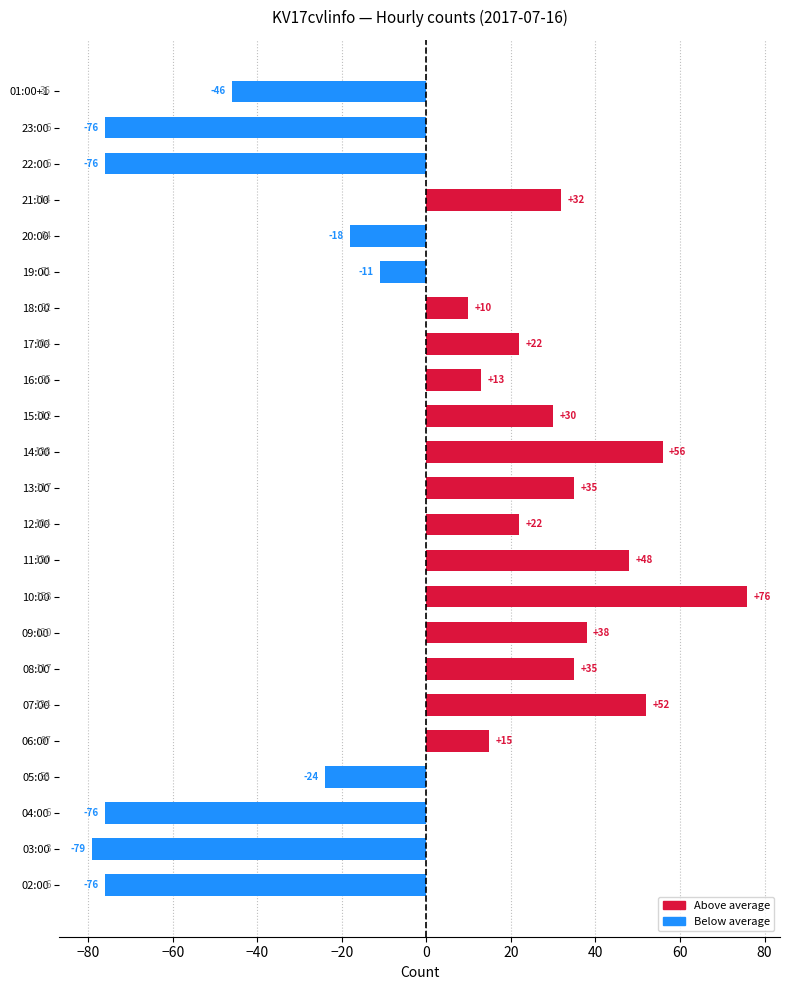

Does the chart contain stacked bars?

No